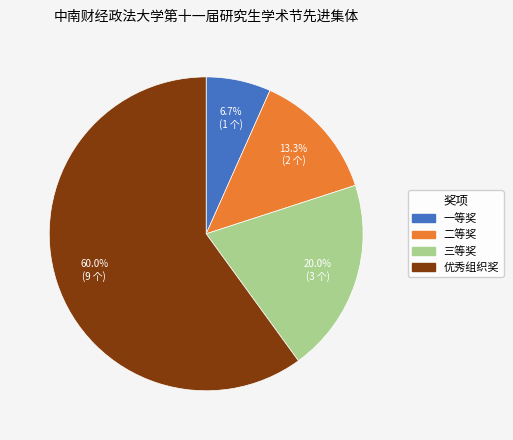

Which category has the biggest portion of the pie?

优秀组织奖